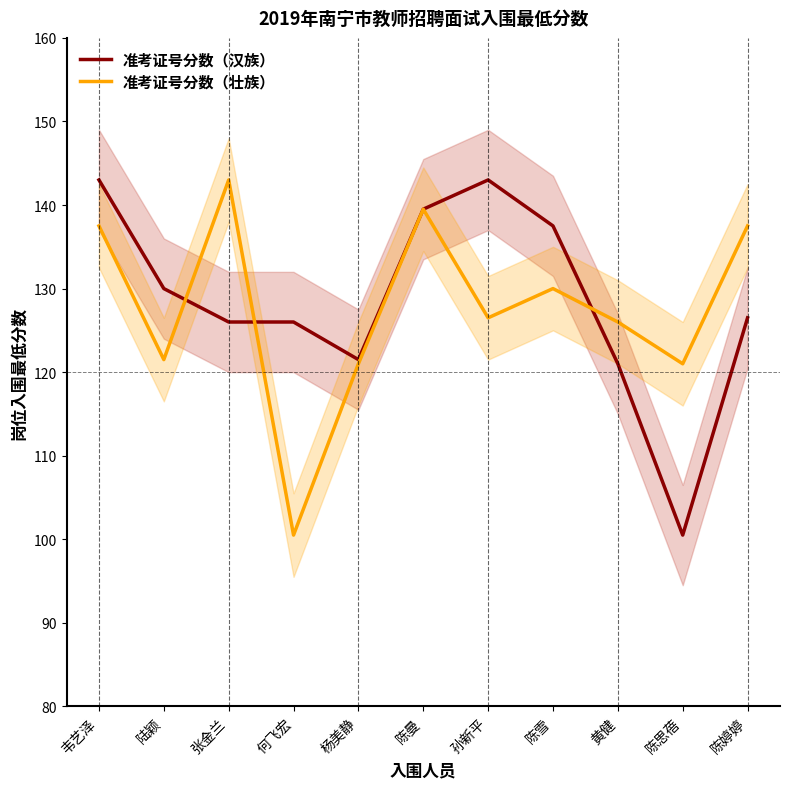

What is the difference between the maximum and minimum values in the 准考证号分数（壮族） series?

42.5